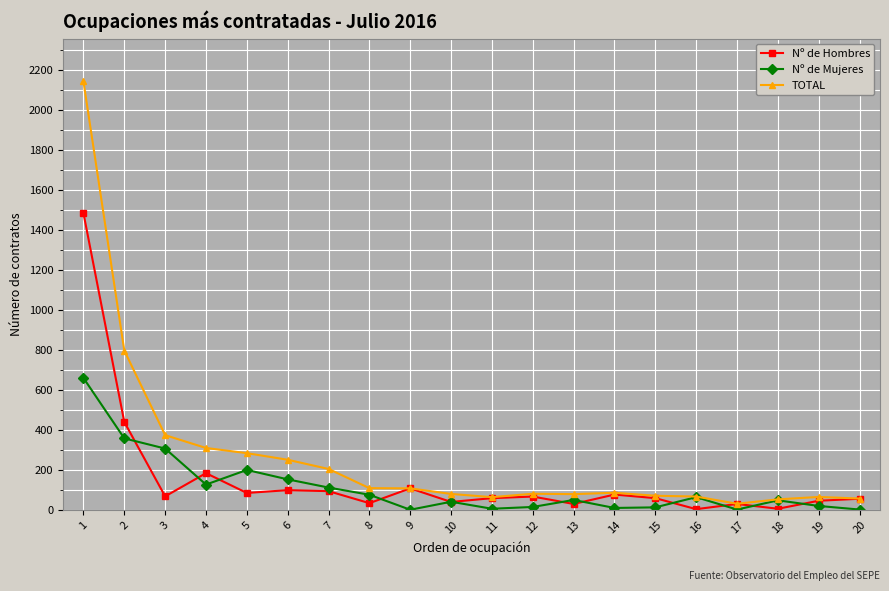

Does the chart have visible grid lines?

Yes